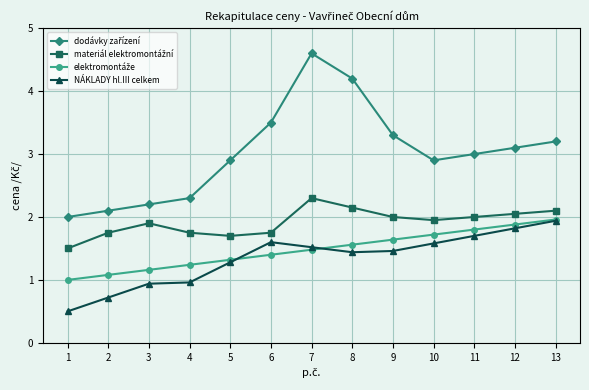

The value of NÁKLADY hl.III celkem at 11 is 1.7. True or false?

True